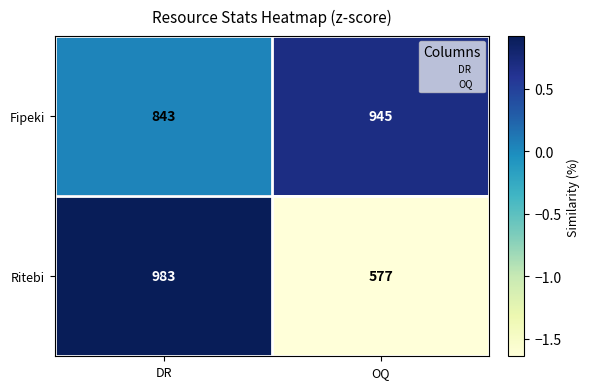

What is the total value across all series at DR?

1826